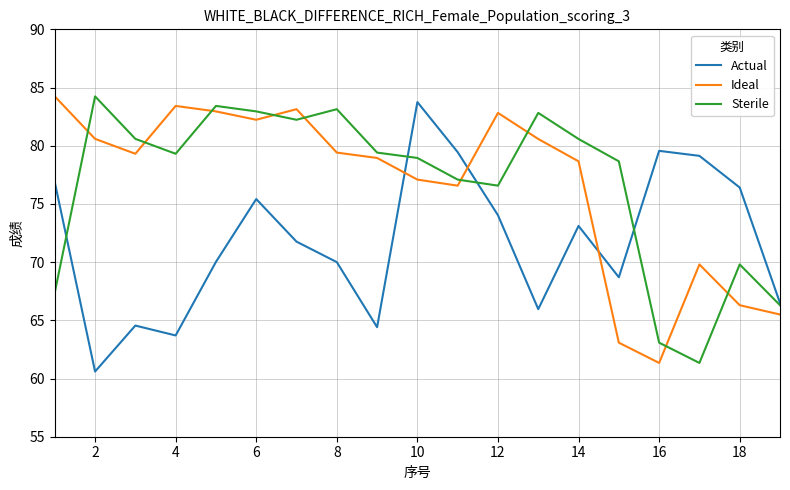

True or false: Sterile and Actual cross at least once.

True